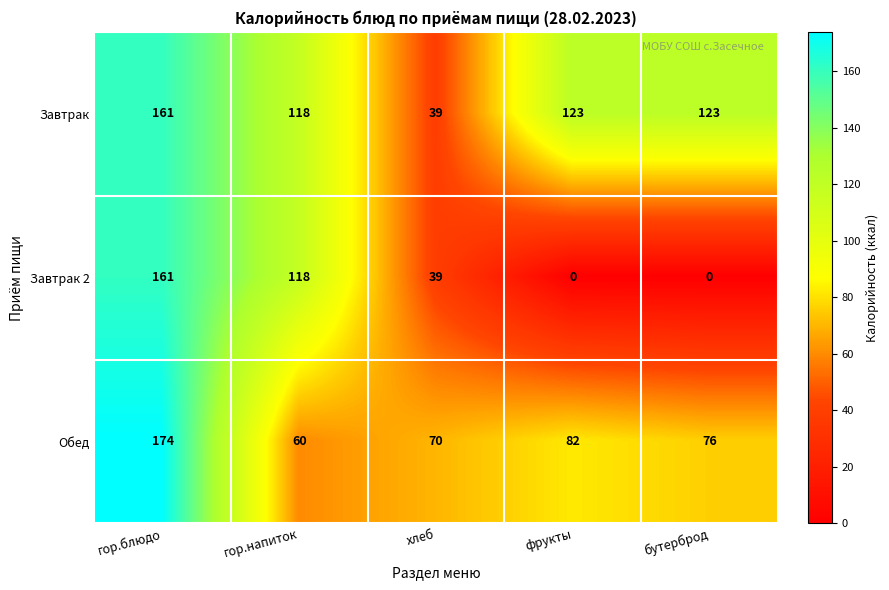

Reading left to right, extract all data points from this chart.

Завтрак: 161	118	39	123	123
Завтрак 2: 161	118	39	0	0
Обед: 174	60	70	82	76